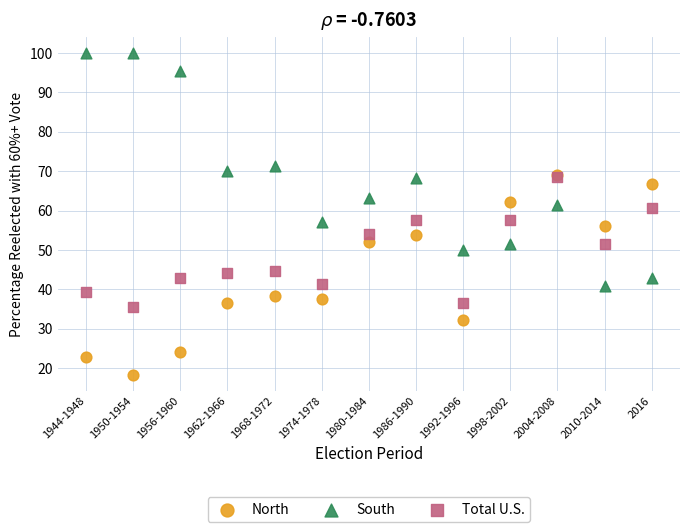

What are all the series names shown in the legend?

North, South, Total U.S.